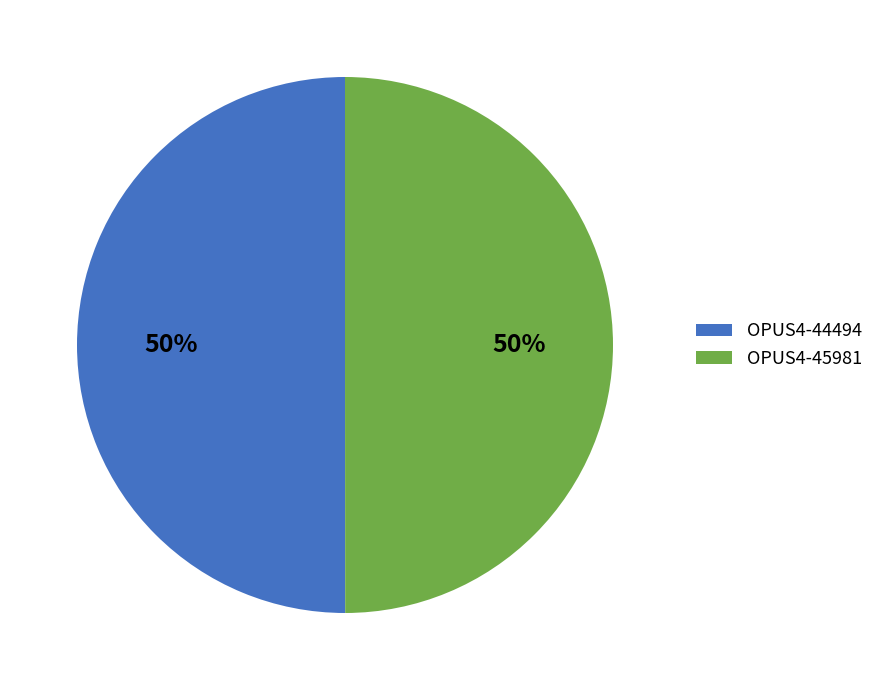

The OPUS4-44494 slice represents 64% of the pie. True or false?

False